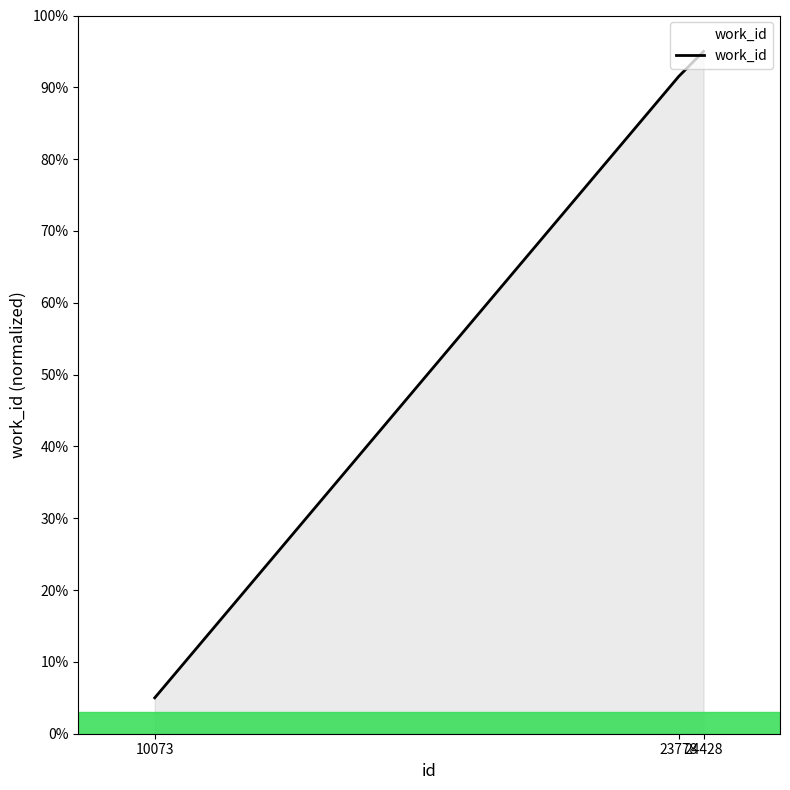

Which category has the highest value across all series?

24428